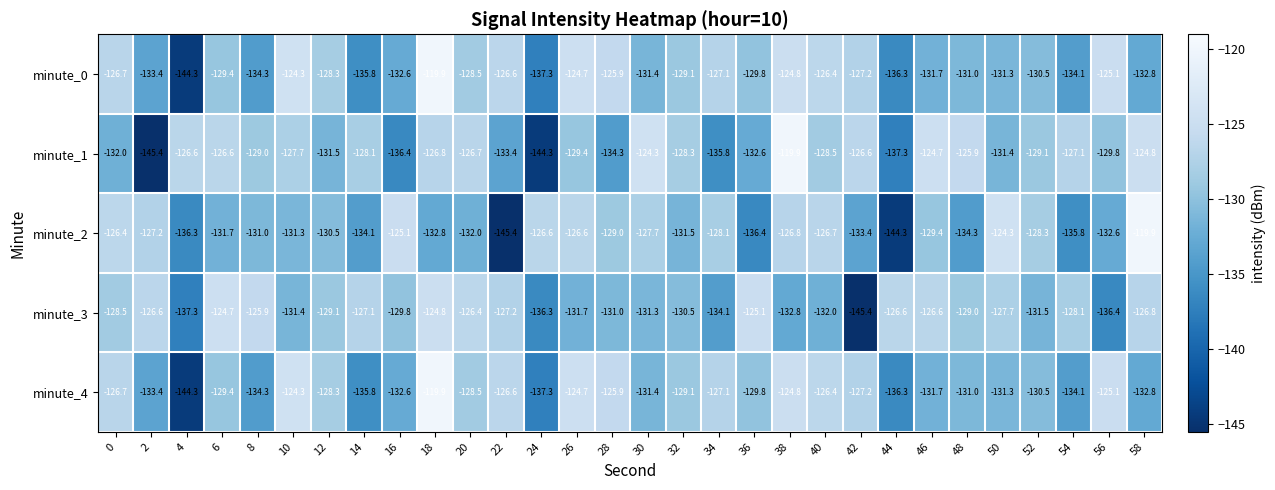

True or false: minute_1 has a value of -206.2 at 50.

False